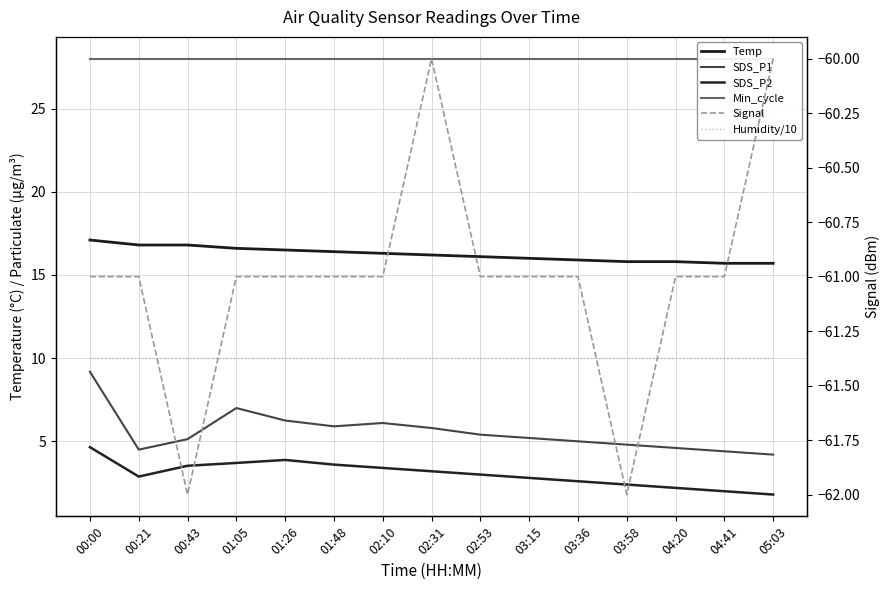

What is the approximate value of SDS_P2 at 03:58?

2.4